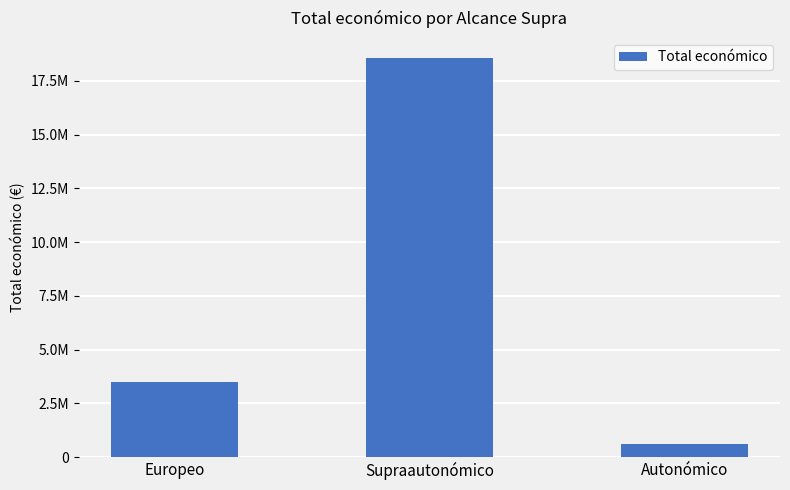

How many bars are there in total?

3